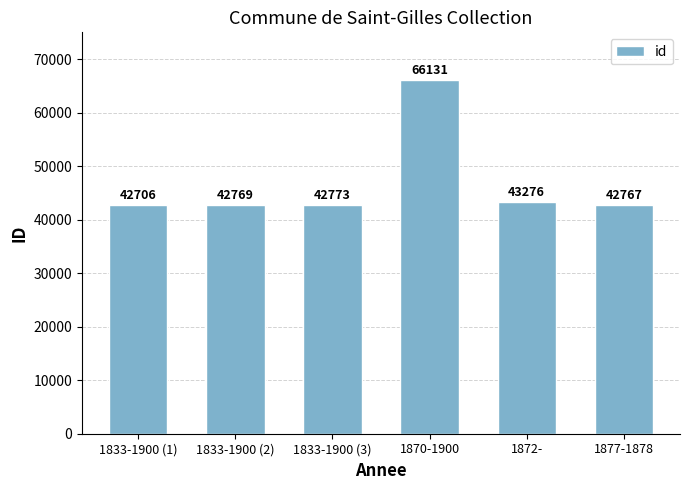

Are the bars grouped side by side (vs. stacked)?

No